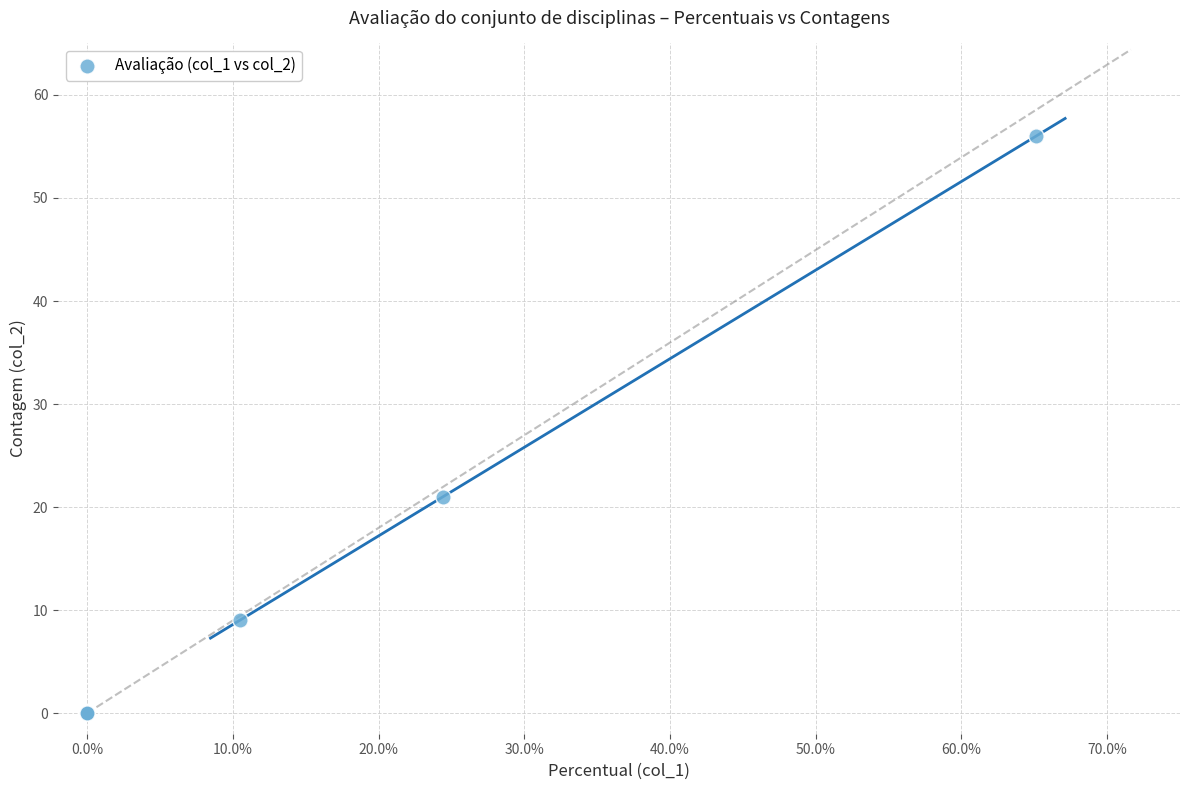

What Y value in the scatter plot is closest to 28?

21